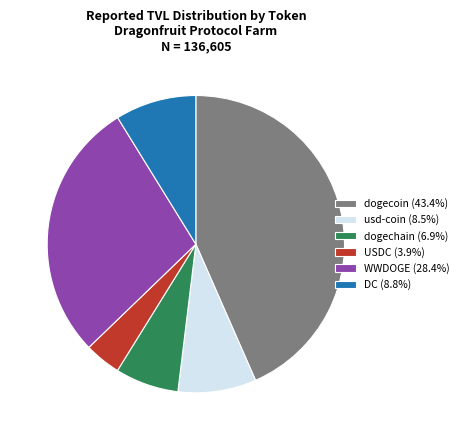

Is the sum of usd-coin (8.5%) and USDC (3.9%) greater than half?

No